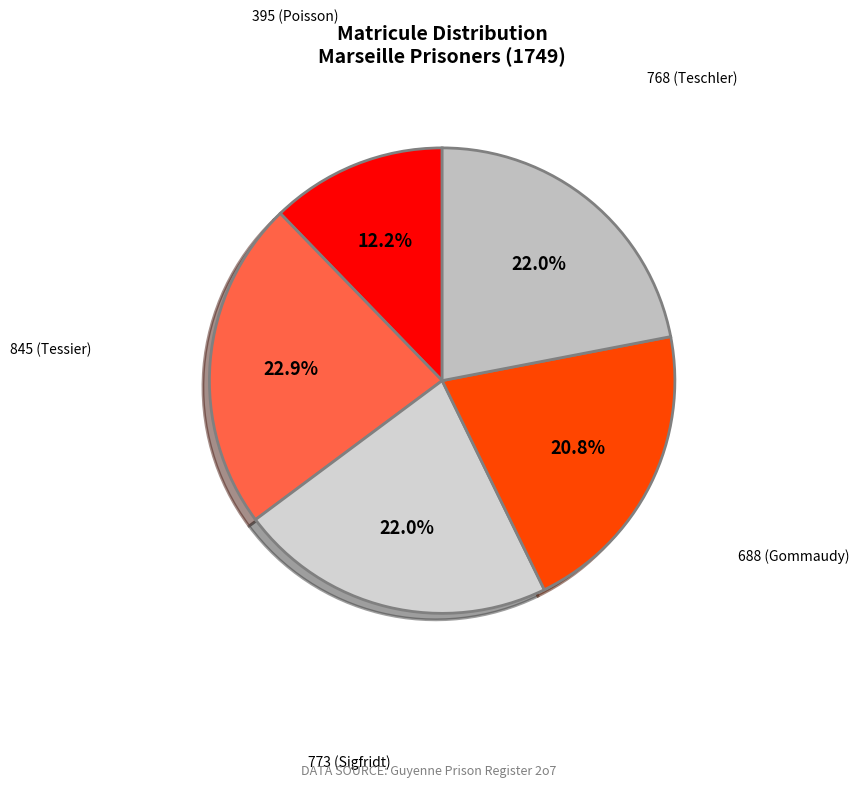

What is the smallest slice in the pie chart?

395 (Poisson)